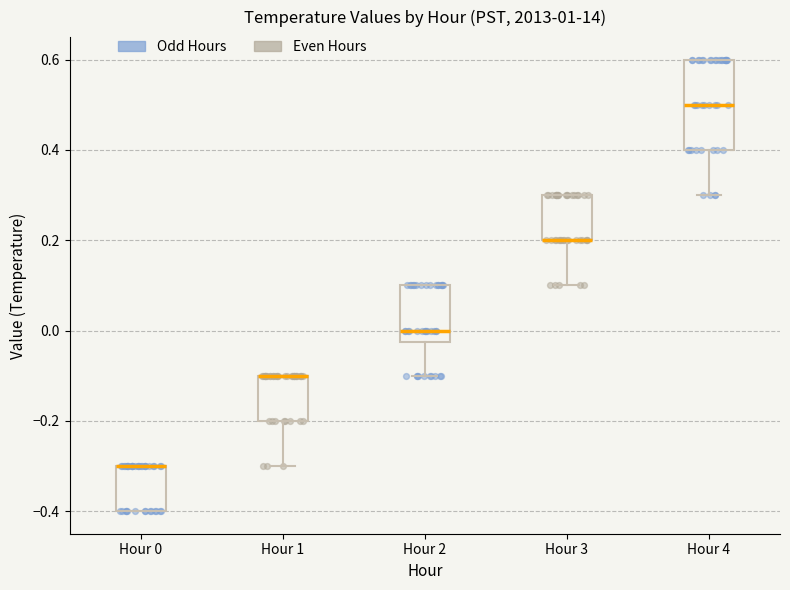

Reading left to right, read every box against the y-axis: the position of its median line, the range the box covers, and the ends of its whiskers. The values are not printed on the chart, so give them approximately, as read against the axis.

Hour 0: median -0.30 (drawn on the box's upper edge), box -0.40 to -0.30, whiskers -0.40 to -0.30
Hour 1: median -0.10 (drawn on the box's upper edge), box -0.20 to -0.10, whiskers -0.30 to -0.10
Hour 2: median 0.00, box -0.02 to 0.10, whiskers -0.10 to 0.10
Hour 3: median 0.20 (drawn on the box's lower edge), box 0.20 to 0.30, whiskers 0.10 to 0.30
Hour 4: median 0.50, box 0.40 to 0.60, whiskers 0.30 to 0.60